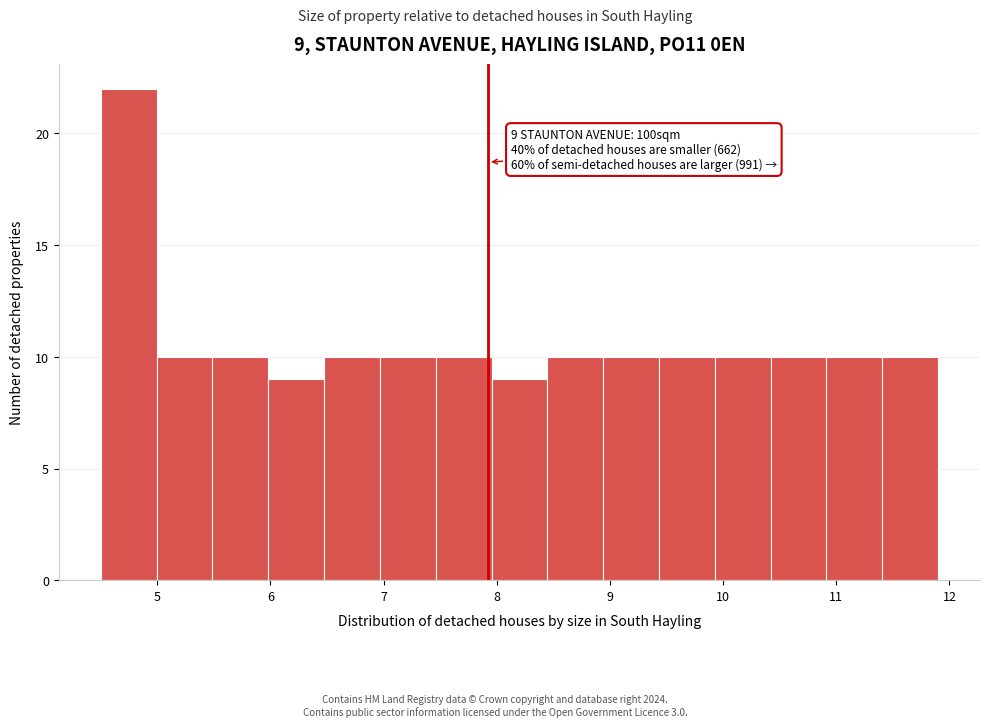

Which range on the x-axis has the tallest bar?

4.5 to 5.0